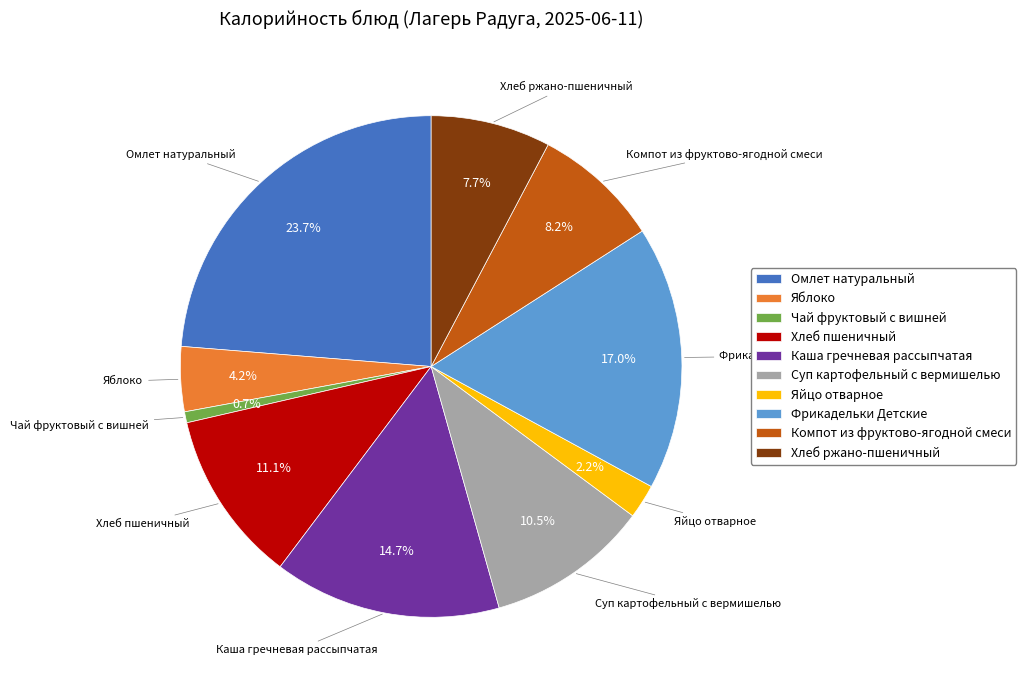

What portion of the pie excludes Хлеб ржано-пшеничный?

92.3%